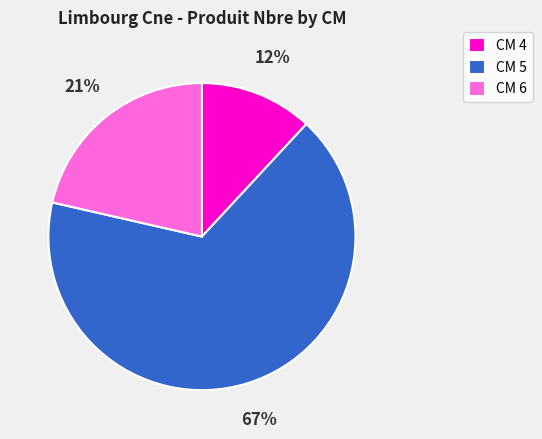

Do CM 5 and CM 4 together represent more than half of the pie?

Yes